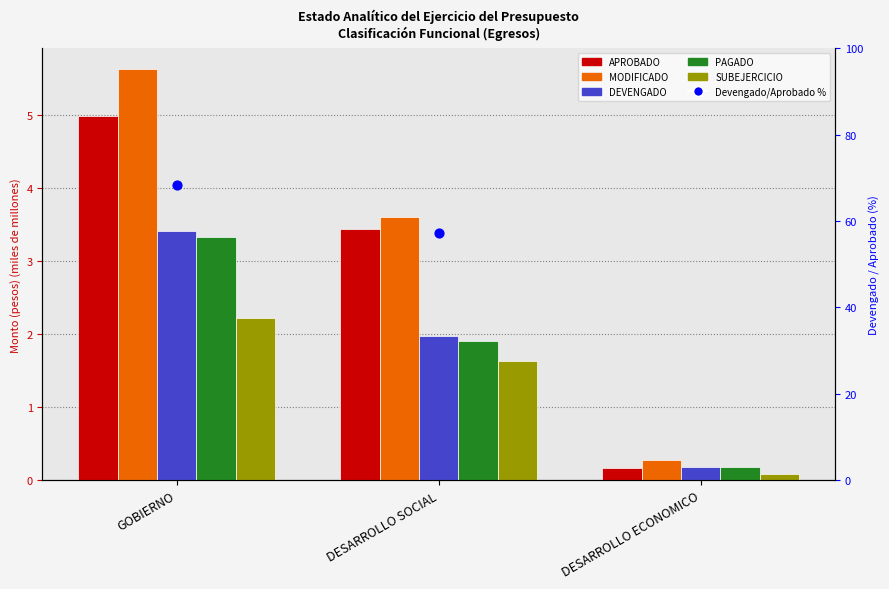

Which series contains the highest Y value?

Devengado/Aprobado %